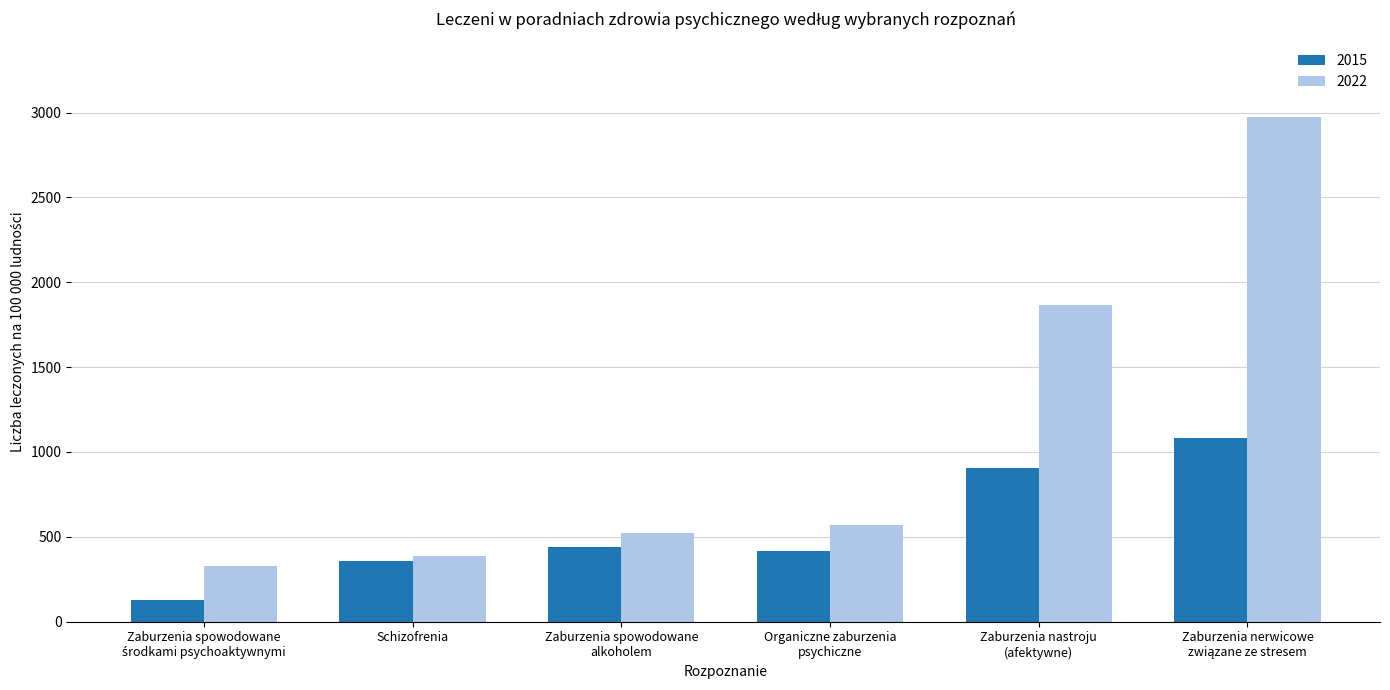

Rank the series by their average value, from highest to lowest.

2022, 2015